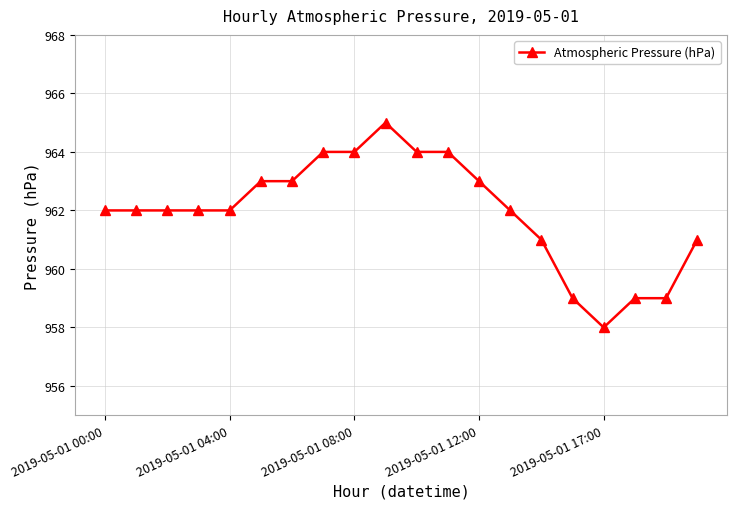

What is the difference between the second highest and minimum values?

6